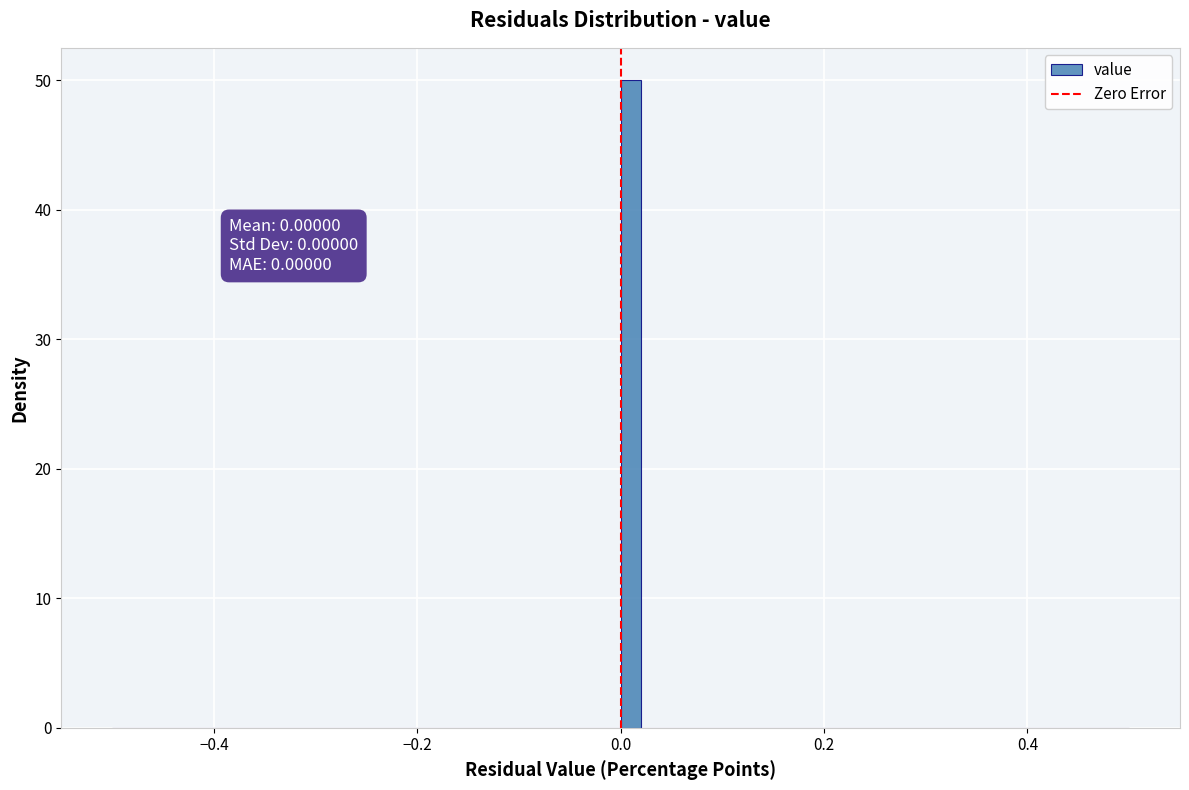

Read against the x-axis, roughly where is the centre of the tallest bar?

0.02